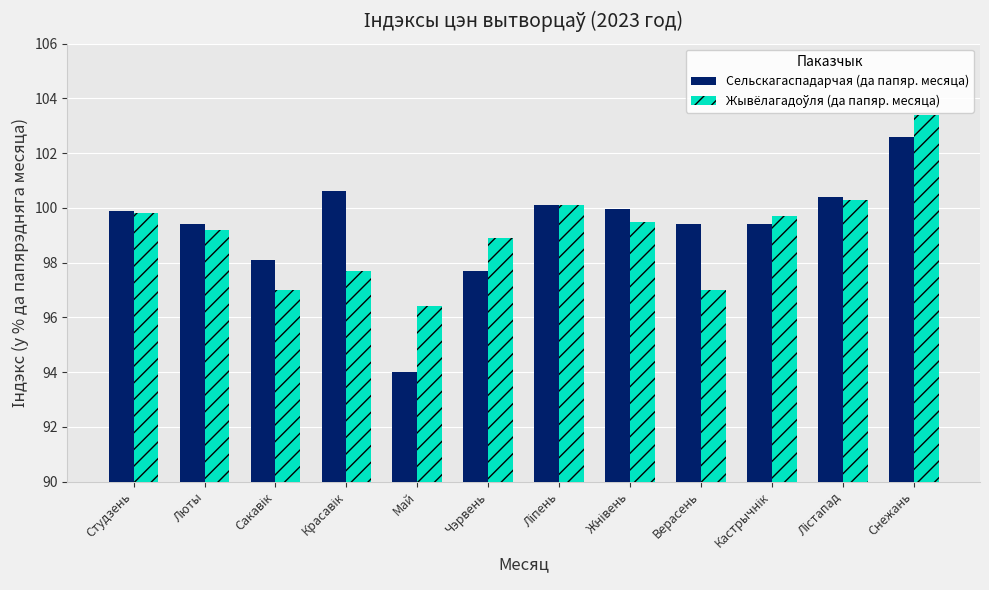

The value of Сельскагаспадарчая (да папяр. месяца) at Люты is 99.4. True or false?

True